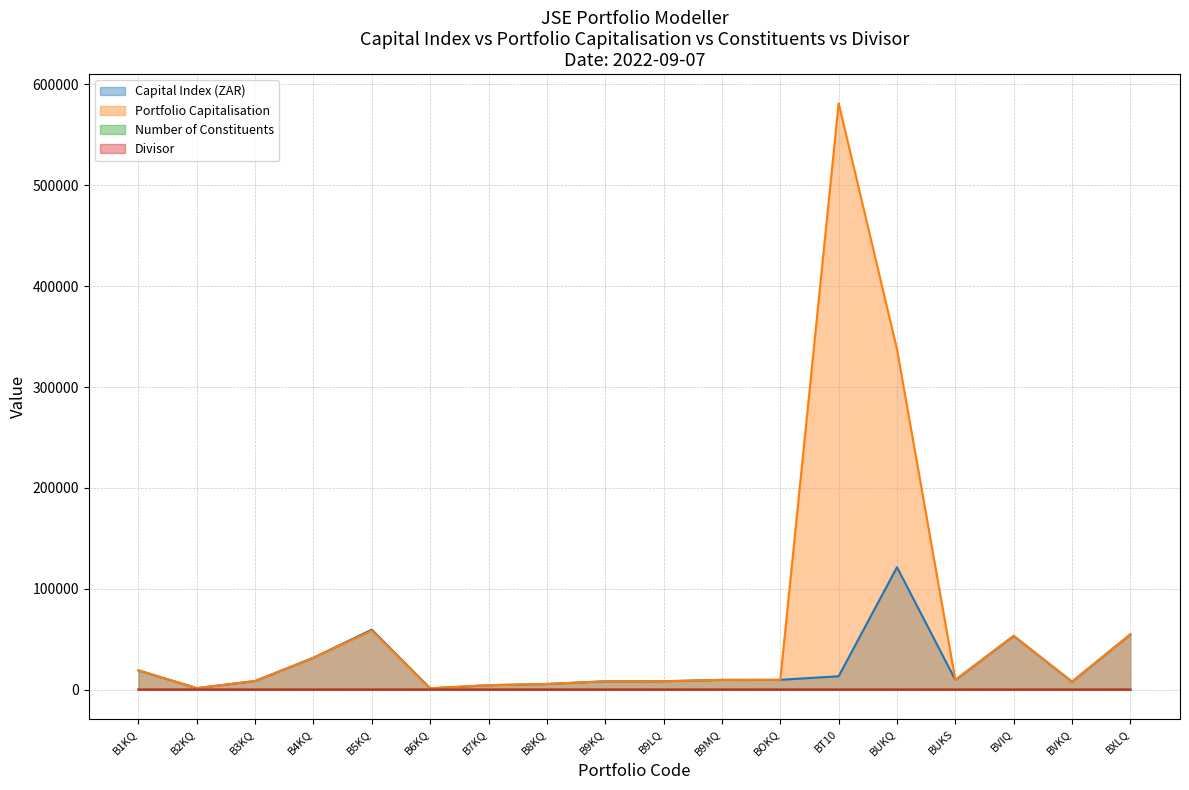

What is the maximum value for Number of Constituents?

6.0